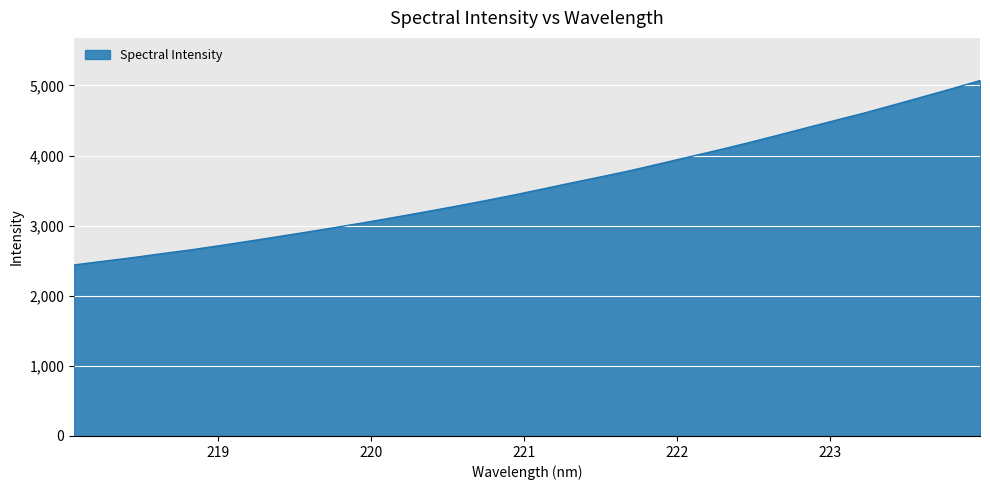

What is the difference between the maximum and minimum values?

2629.8